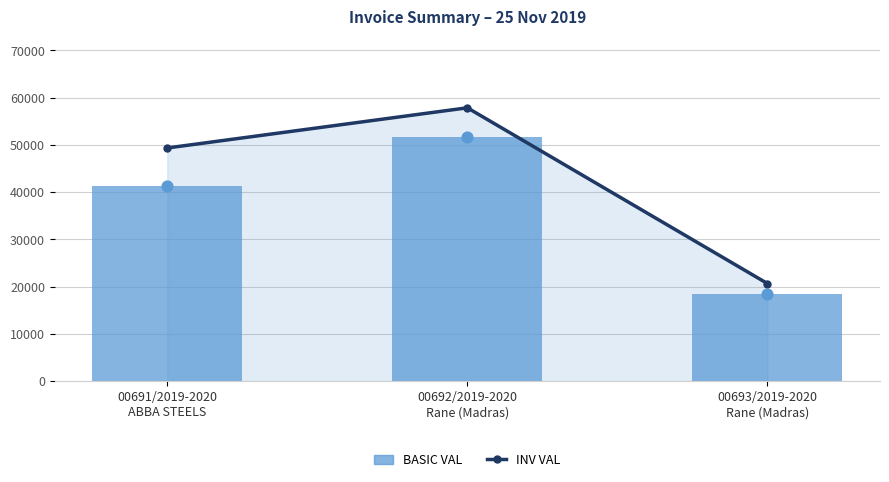

Which series has the largest Y range (max minus min)?

INV VAL